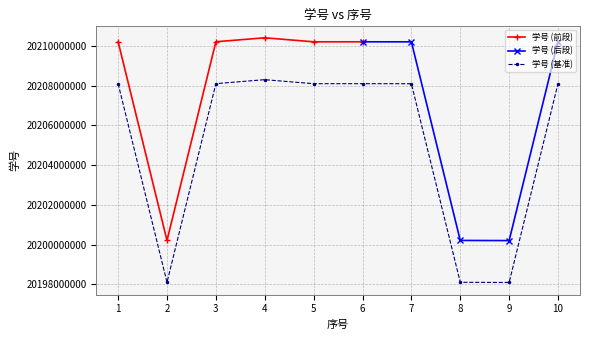

What is the average value?

20205117203.1